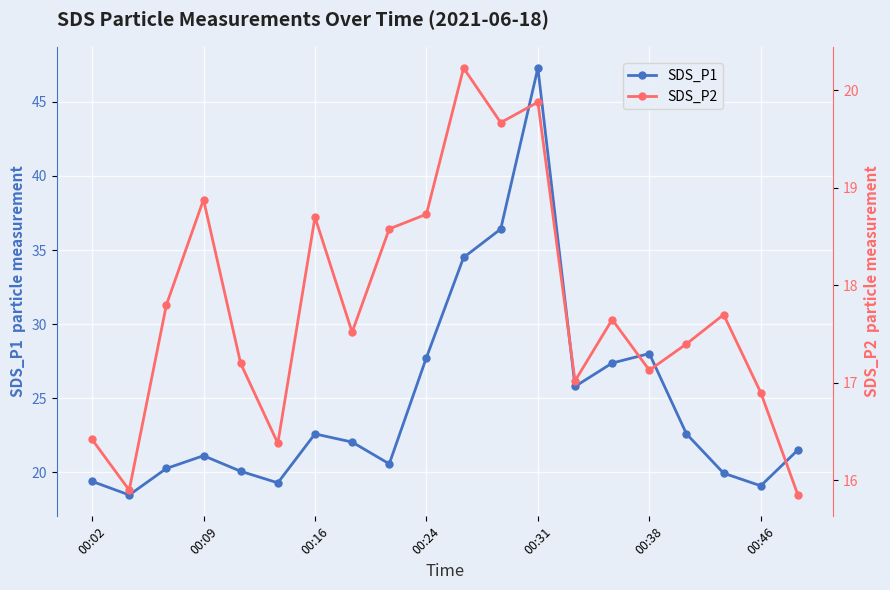

Where is the first local maximum for SDS_P1?

00:09